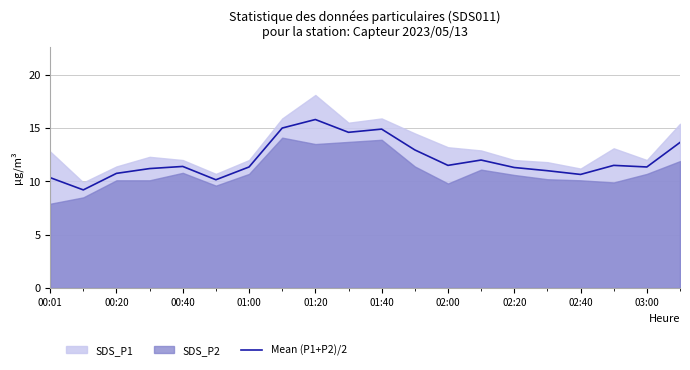

The value of Mean (P1+P2)/2 at 01:00 is 11.3. True or false?

True